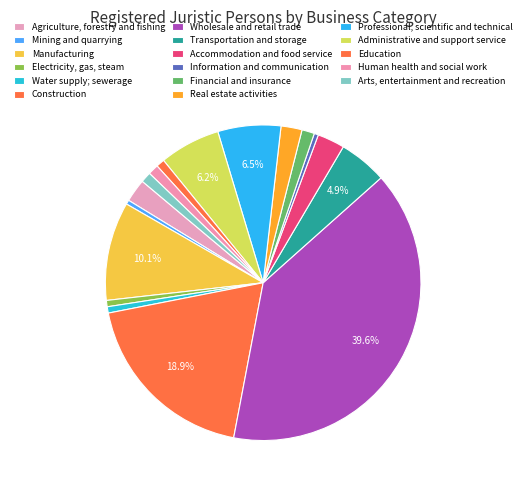

Count the number of slices in the pie.

17